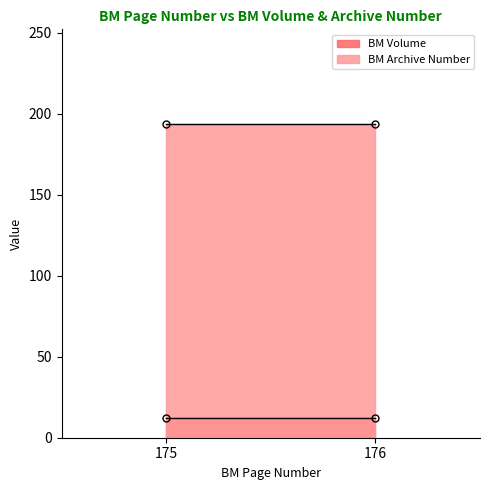

What is the value of the BM Archive Number point at the 1st from the left?

194